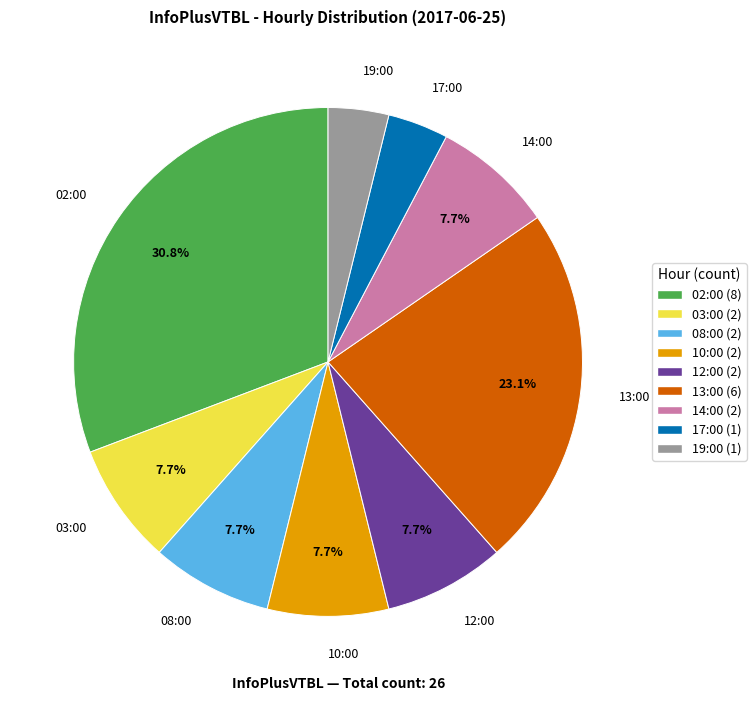

Combined, do 19:00 and 17:00 account for over 50%?

No